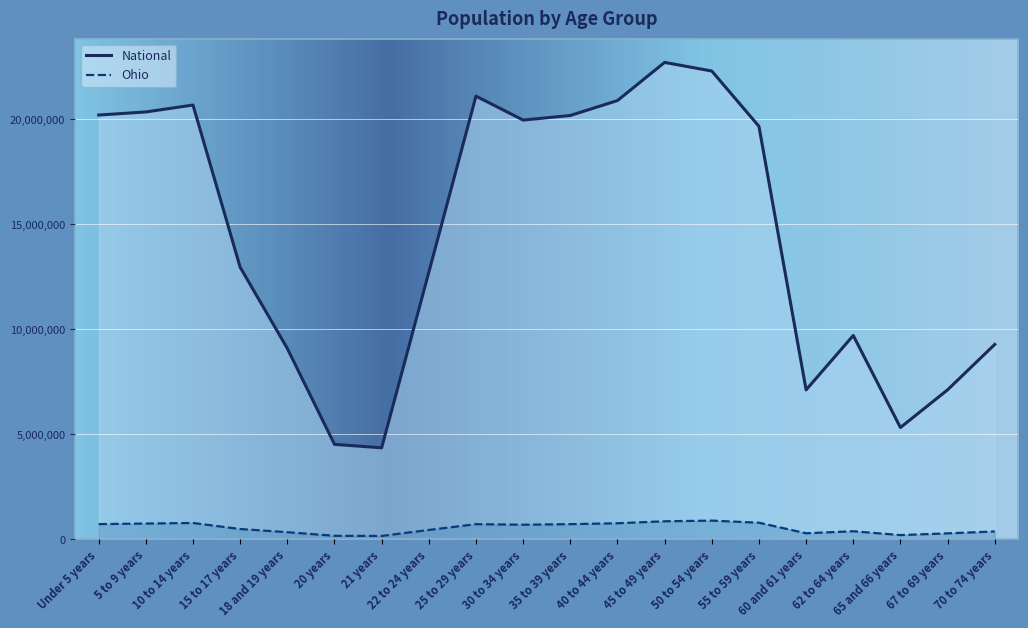

The value of National at 20 years is 4519129. True or false?

True